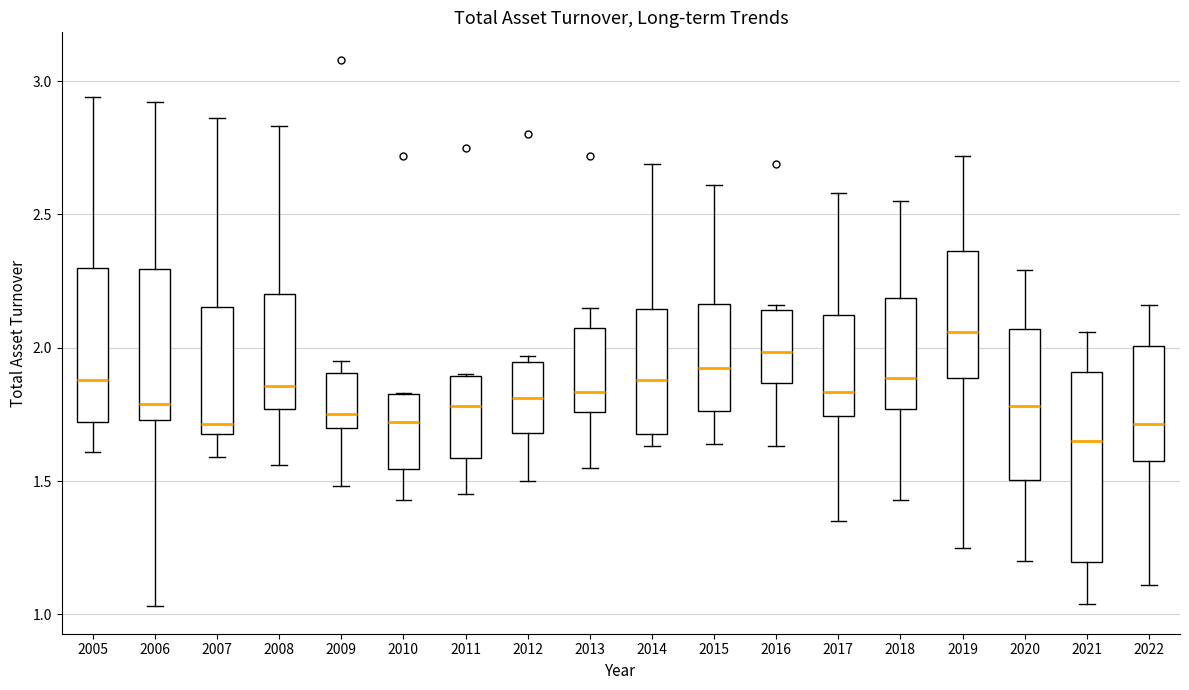

Where does the median line of the box at x = 2011 sit on the y-axis? The values are not printed on the chart, so give them approximately, as read against the axis.

1.80